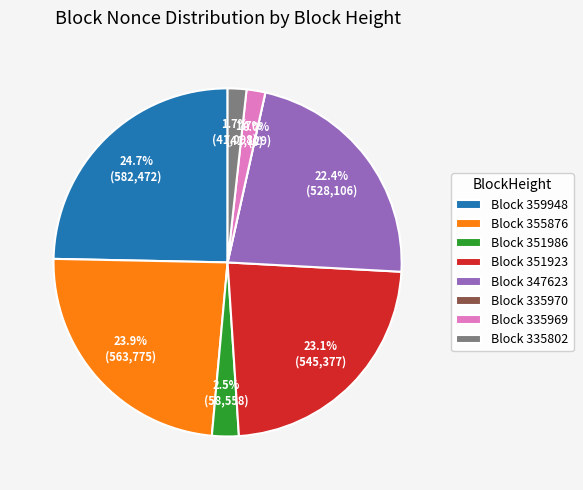

How many segments does this pie chart have?

8